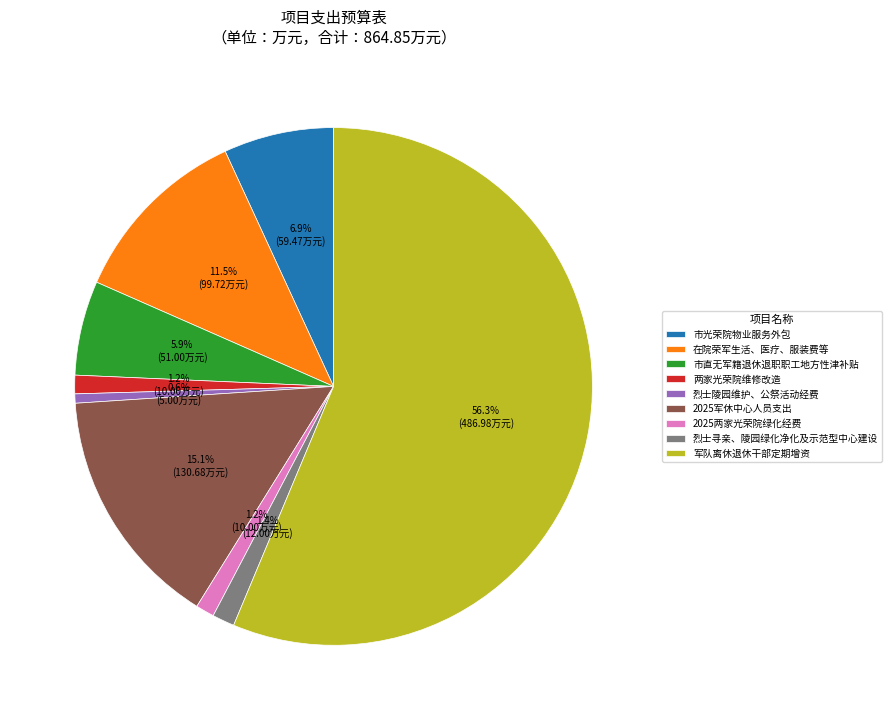

Count the number of slices in the pie.

9